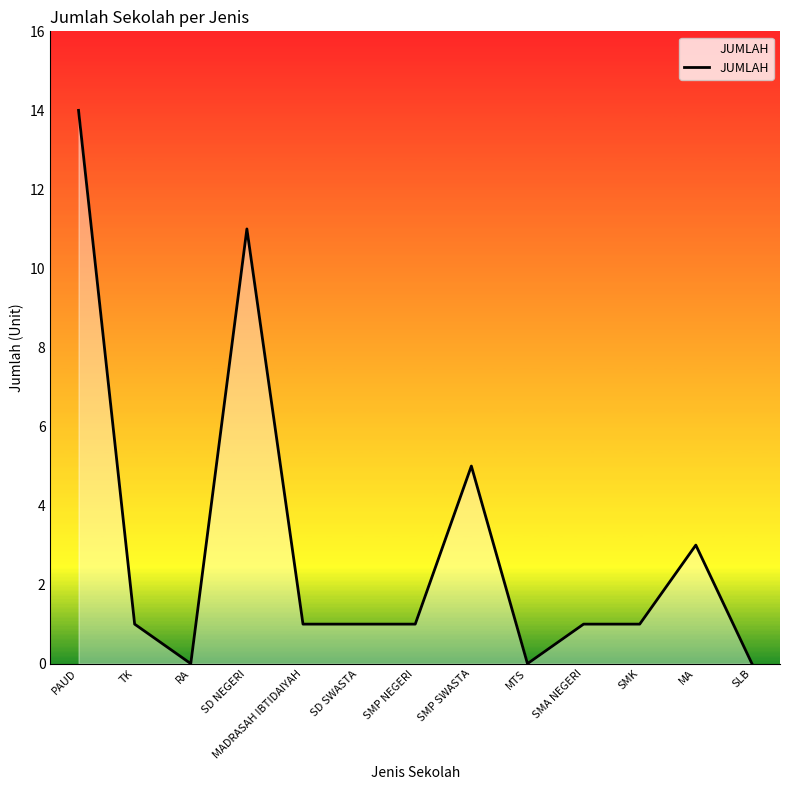

At which label is the value closest to 7?

SMP SWASTA